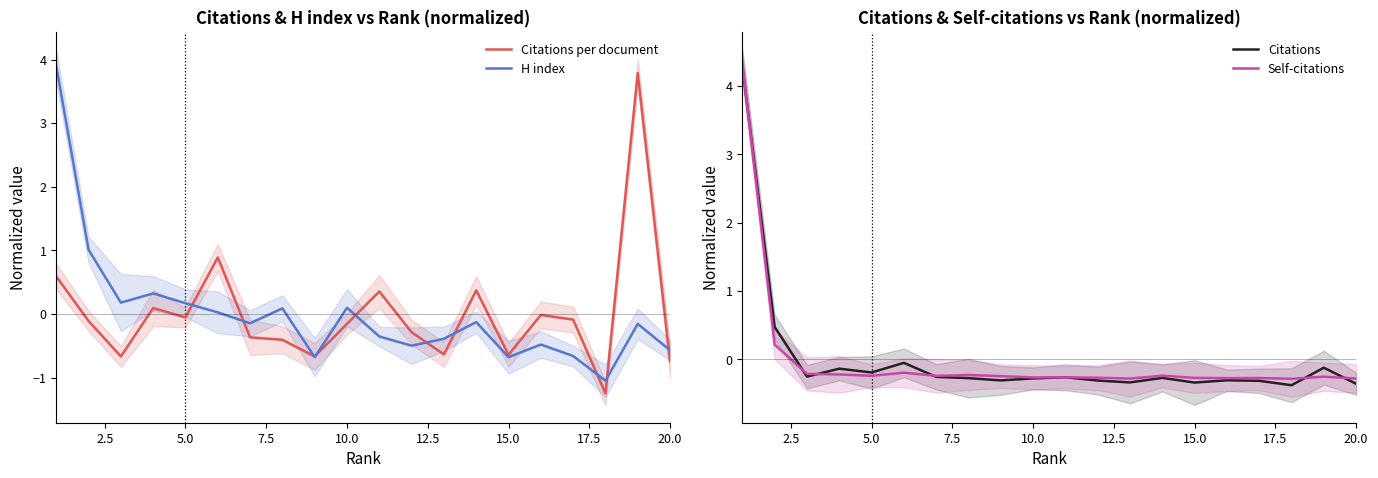

True or false: Self-citations and Citations per document cross at least once.

True